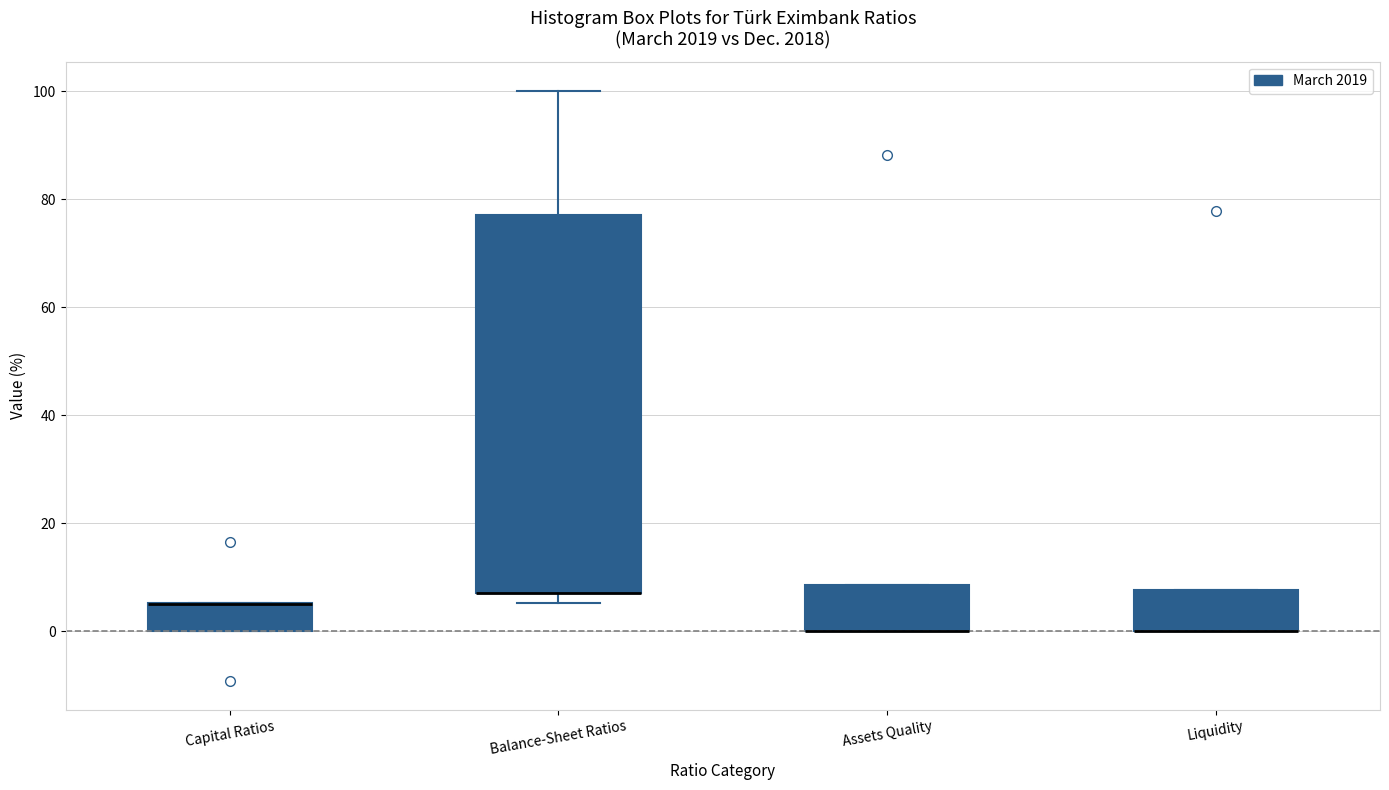

Where is the lower edge of the box for Capital Ratios on the y-axis? The values are not printed on the chart, so give them approximately, as read against the axis.

0